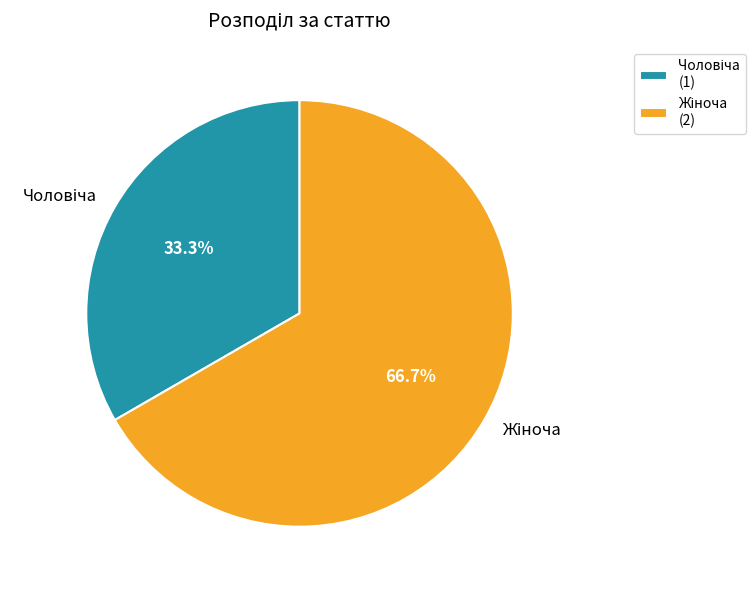

How many segments does this pie chart have?

2